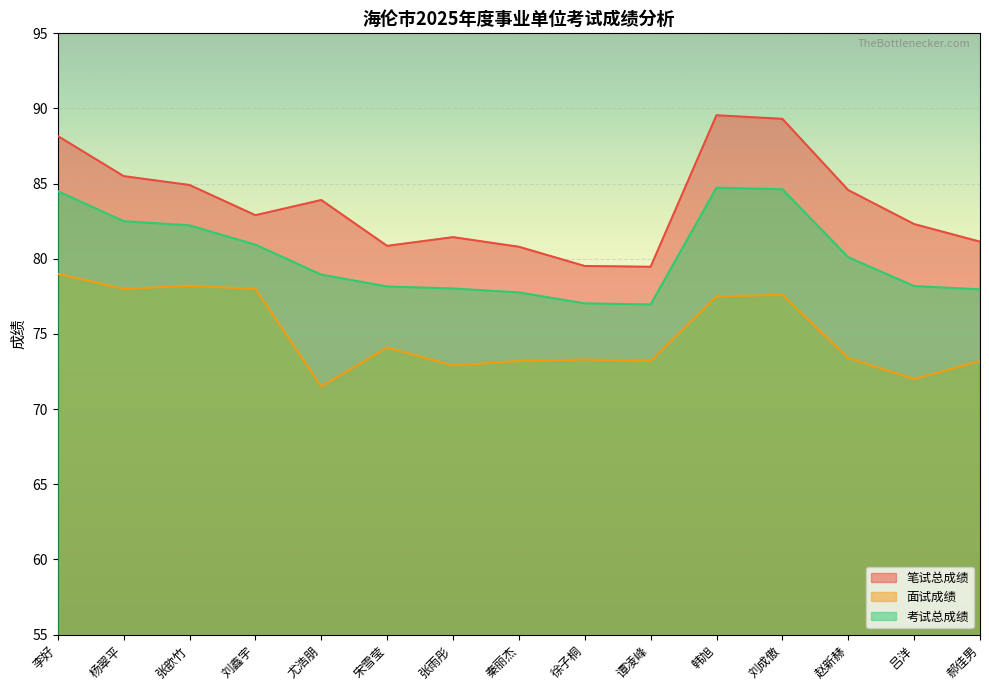

How many distinct data groups are displayed?

3